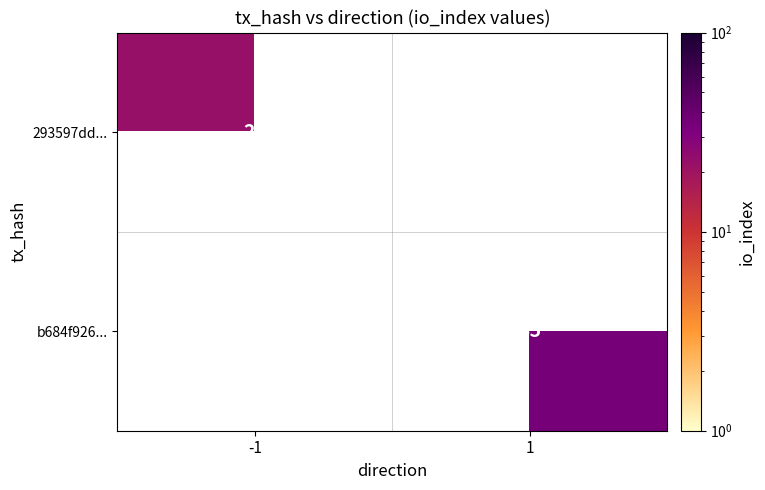

The value of b684f926... at 1 is 18. True or false?

False